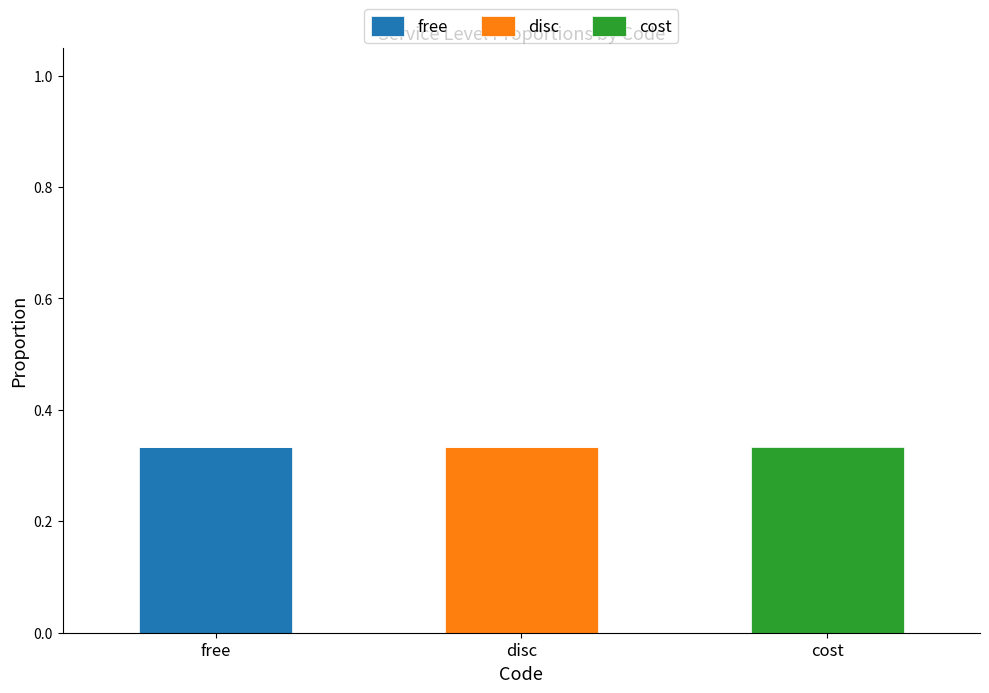

What are all the series names shown in the legend?

free, disc, cost